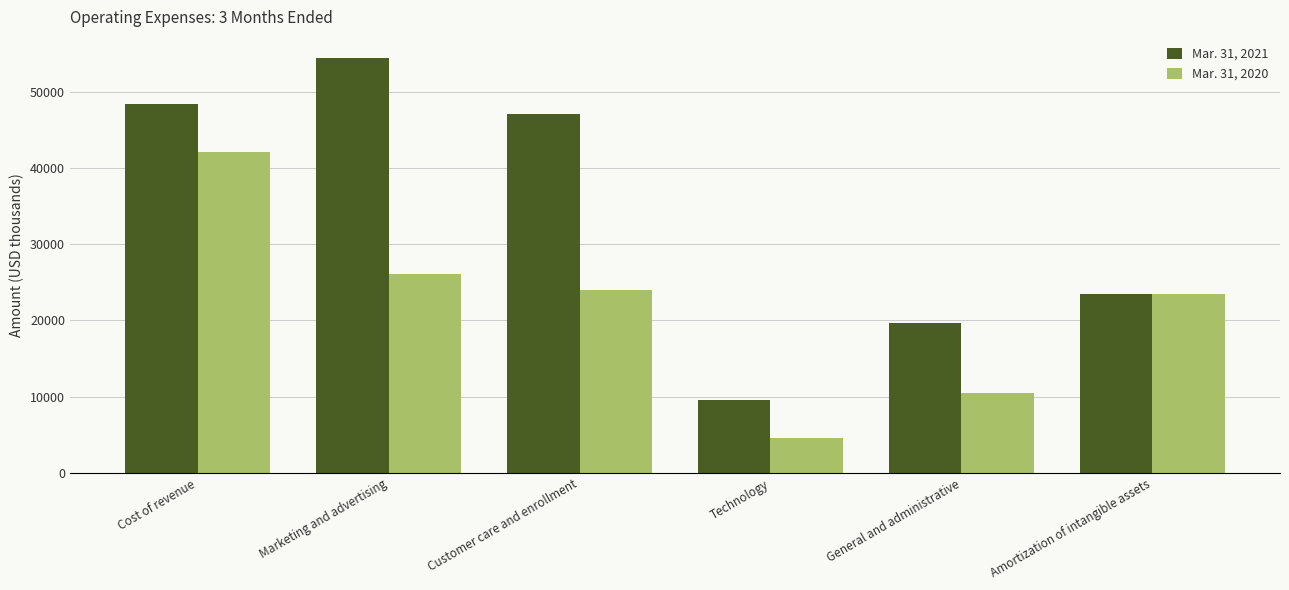

What is the difference between the second highest and minimum values in the Mar. 31, 2020 series?

21480